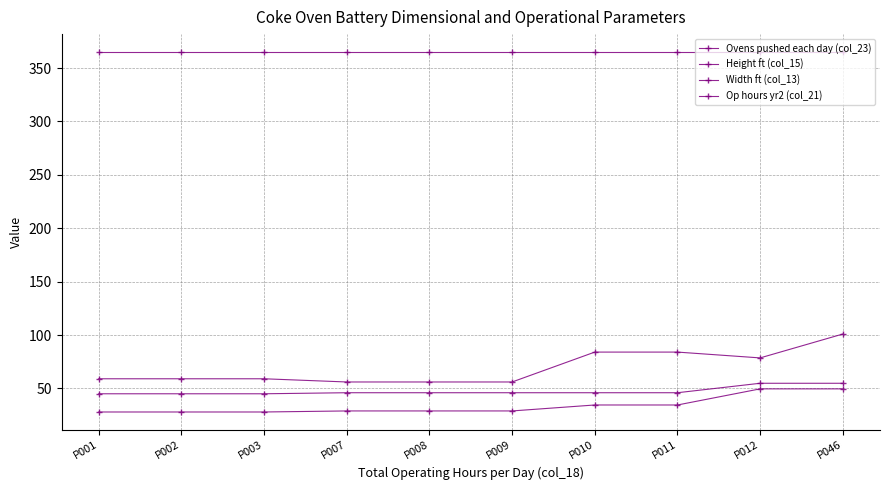

Is it true that Width ft (col_13) equals 73.9 at P008?

False